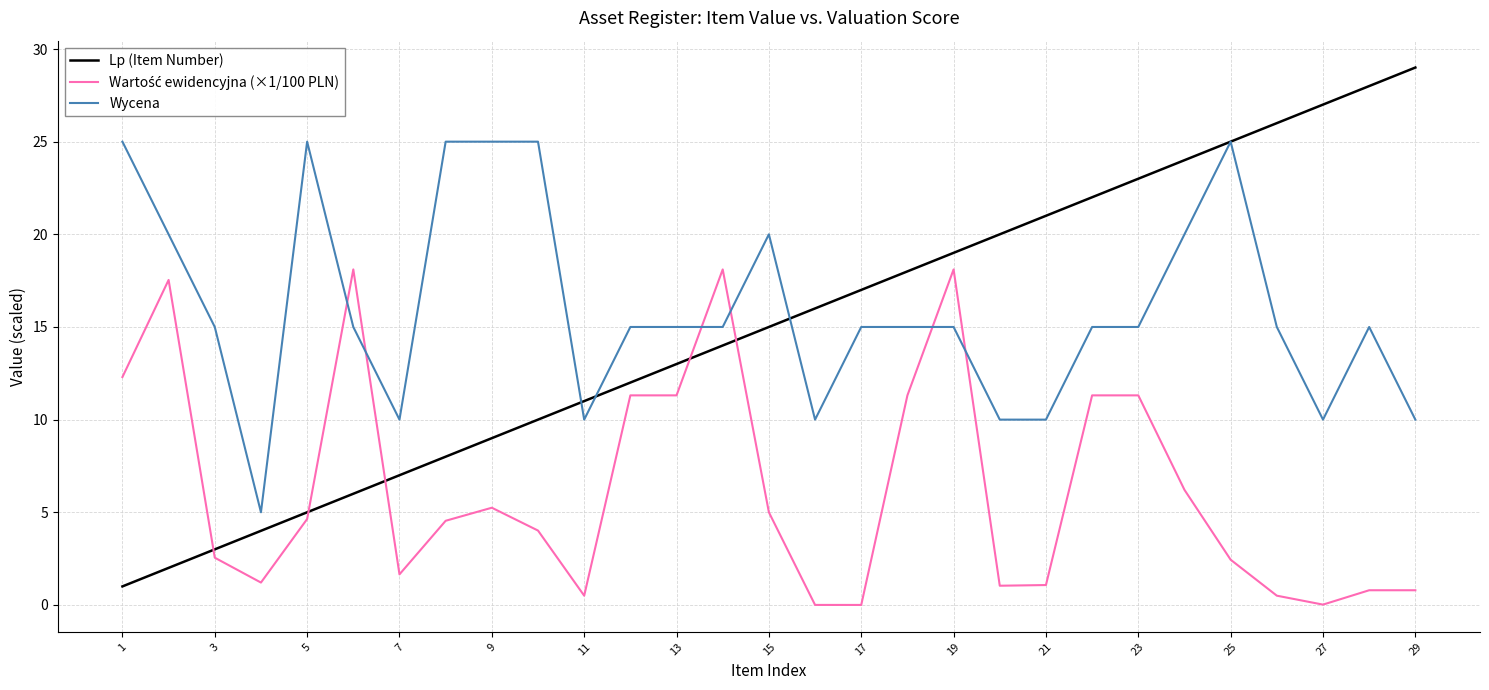

What is the maximum value shown in the chart?

29.0